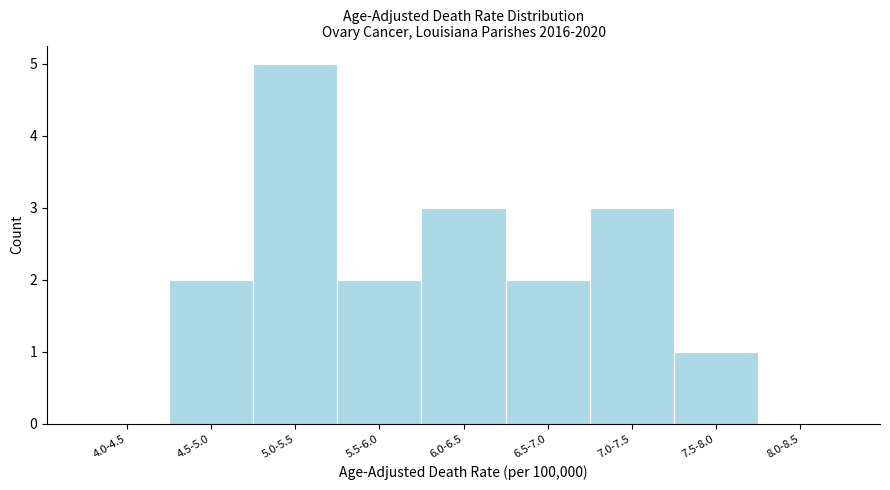

Reading left to right, extract all data points from this chart.

4.0-4.5=0	4.5-5.0=2	5.0-5.5=5	5.5-6.0=2	6.0-6.5=3	6.5-7.0=2	7.0-7.5=3	7.5-8.0=1	8.0-8.5=0